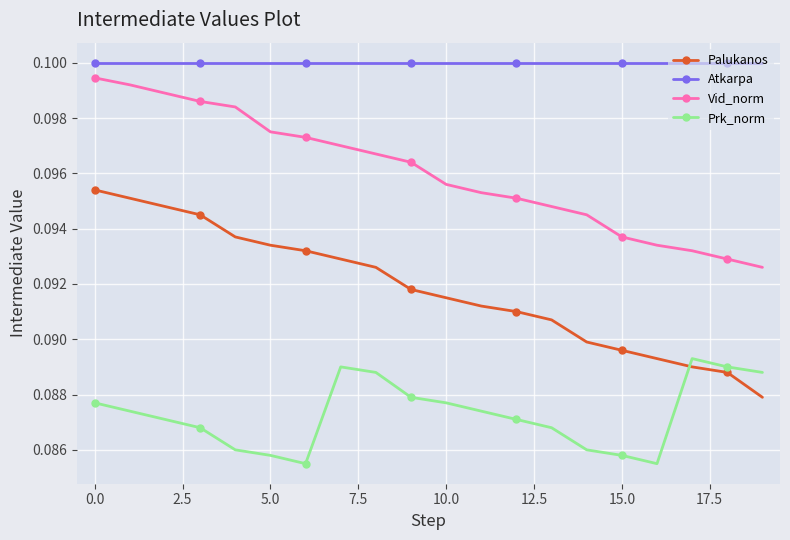

Which series has the widest spread of values?

Palukanos